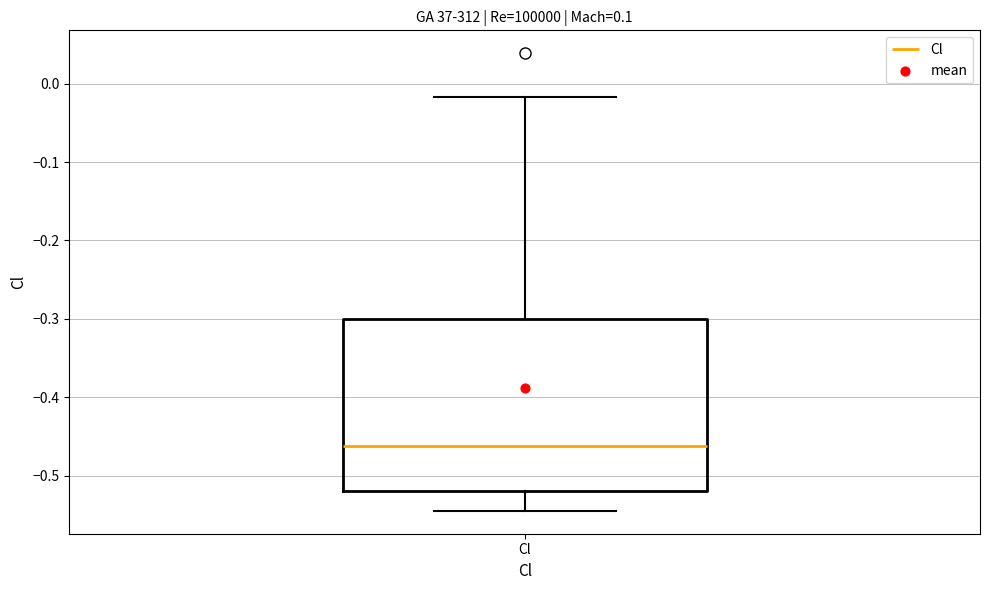

Transcribe this box plot: give where the median line is, the range the box spans, and where the two whiskers end, as read against the y-axis. The values are not printed on the chart, so give them approximately, as read against the axis.

median -0.46, box -0.52 to -0.30, whiskers -0.54 to -0.02